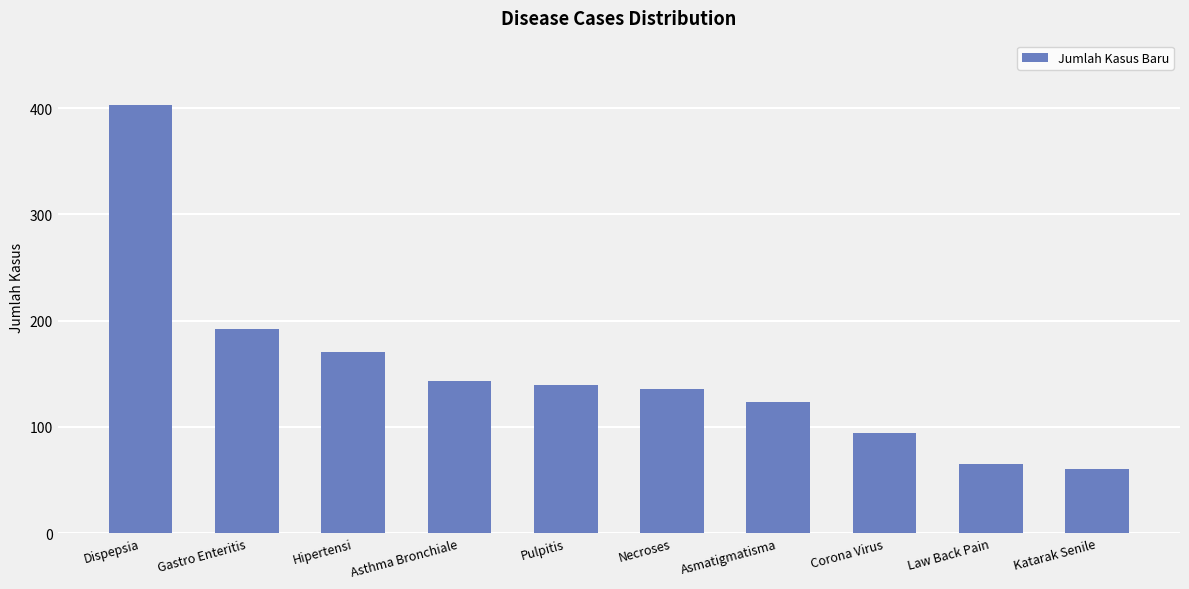

What position from the right is Necroses?

5